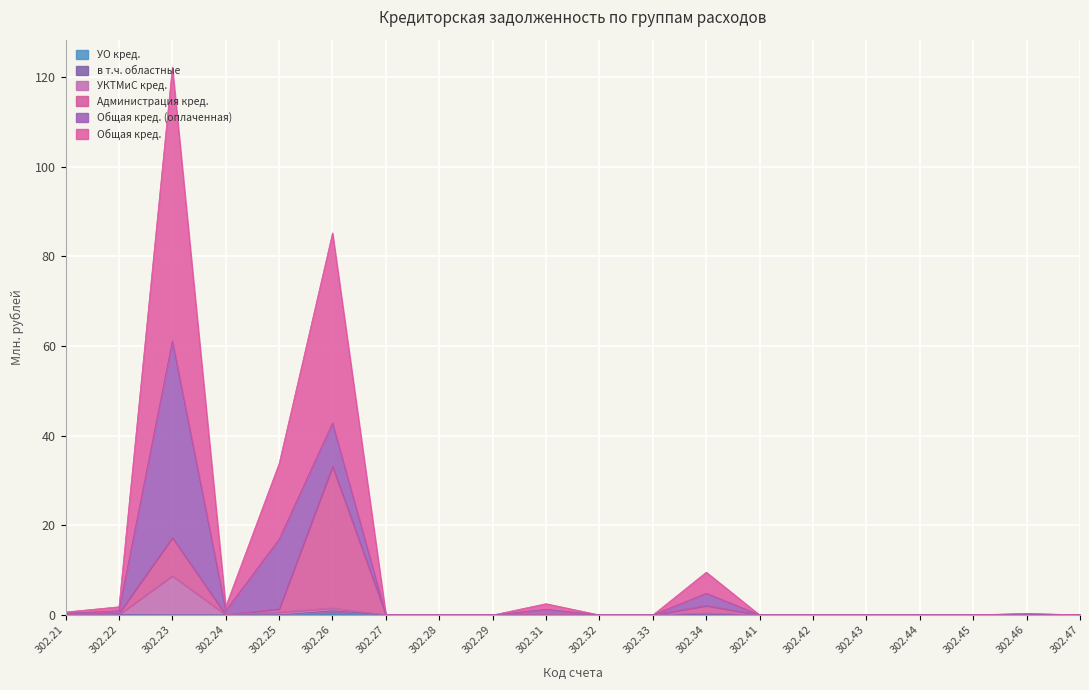

The УКТМиС кред. series shows 0.0 at 302.41. True or false?

True